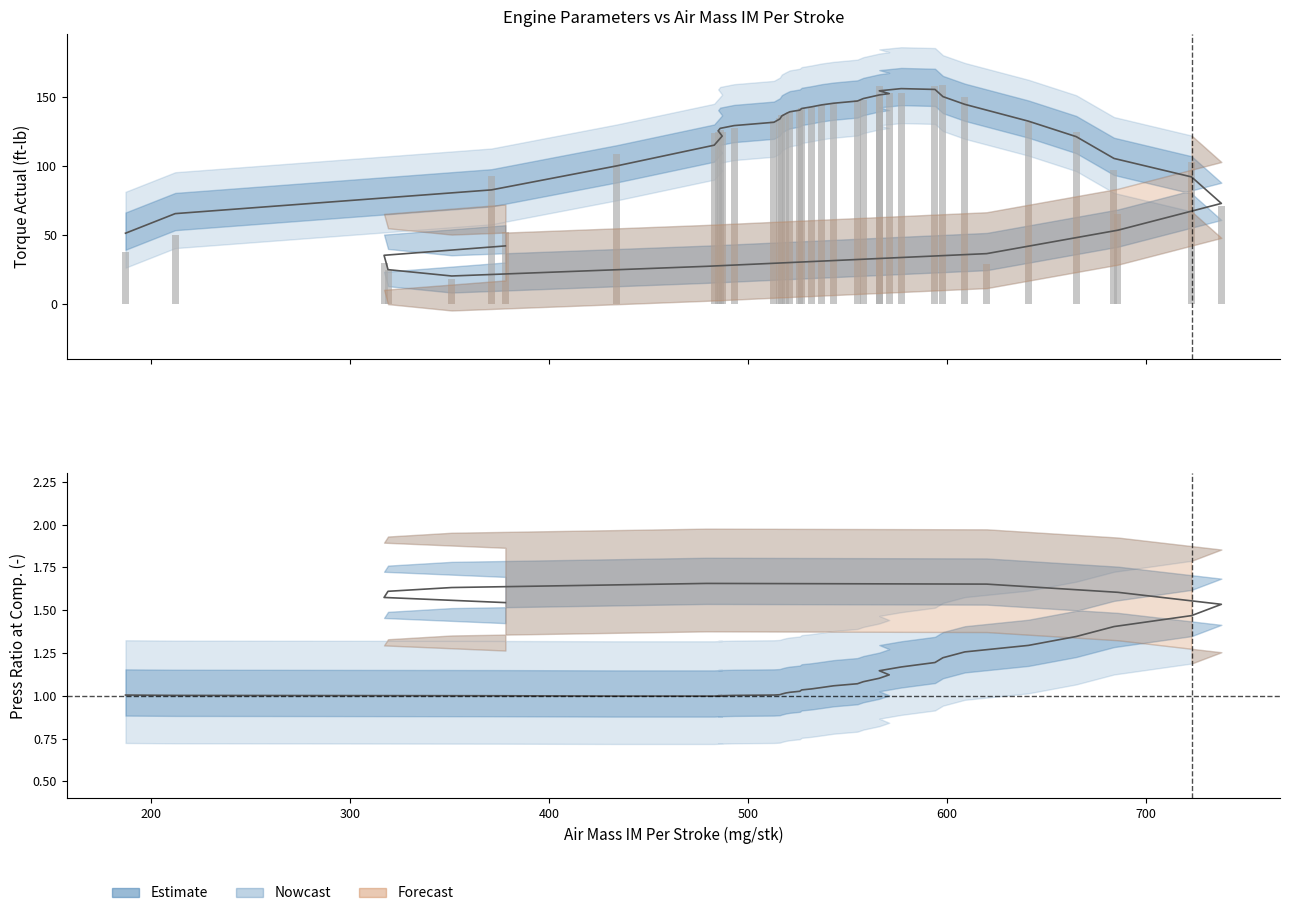

Which has a higher value, 594 or 187?

594